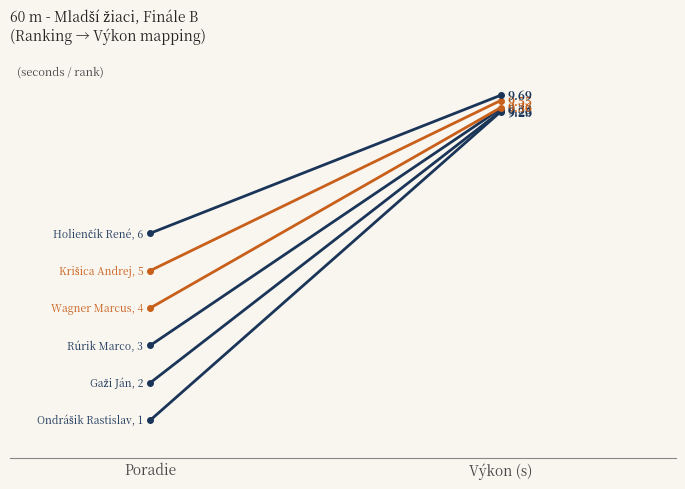

Rank the series at Poradie from highest to lowest value.

Holienčík René, Krišica Andrej, Wagner Marcus, Rúrik Marco, Gaži Ján, Ondrášik Rastislav